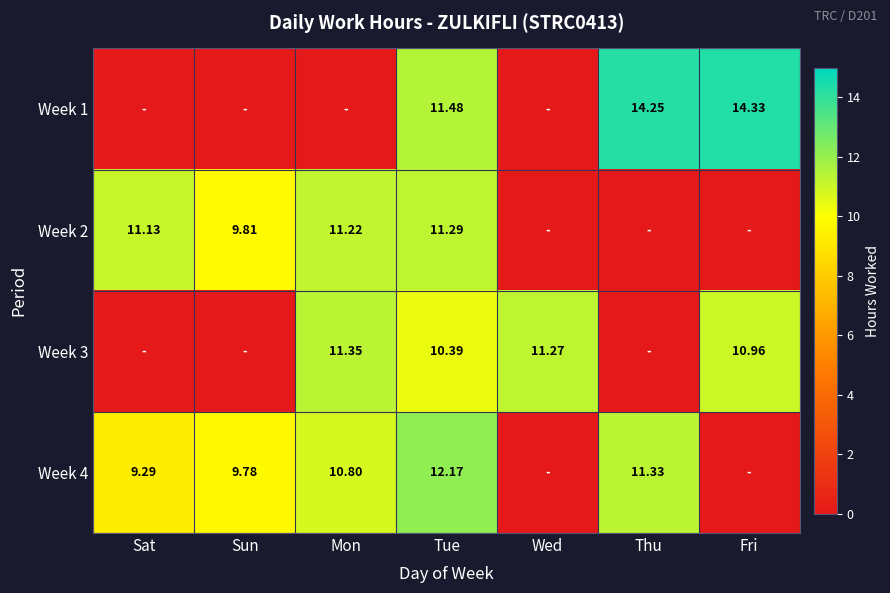

Which series has the largest total across all categories?

Week 4